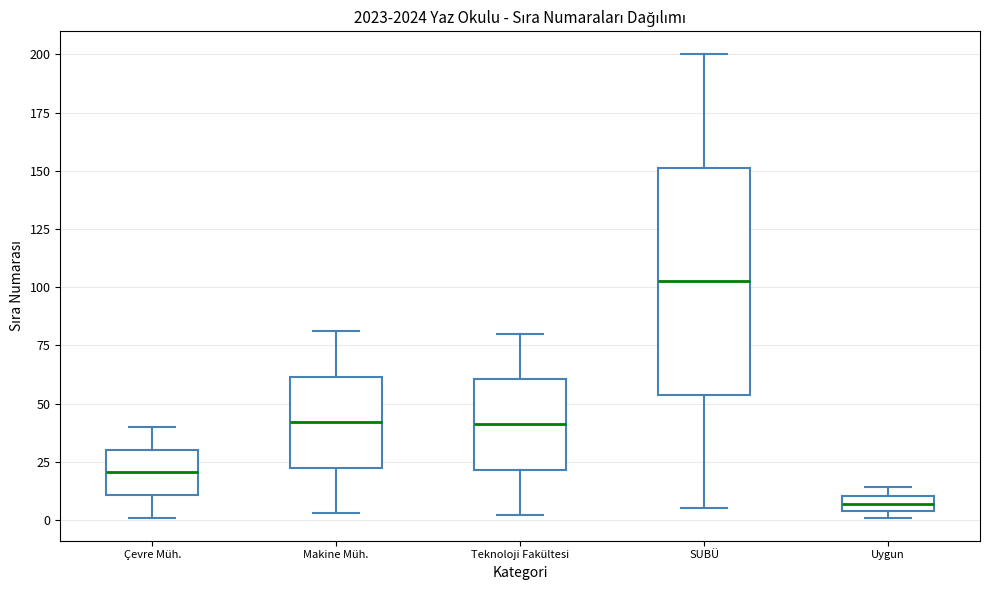

Comparing the boxes themselves (not the whiskers), which one is the tallest?

SUBÜ